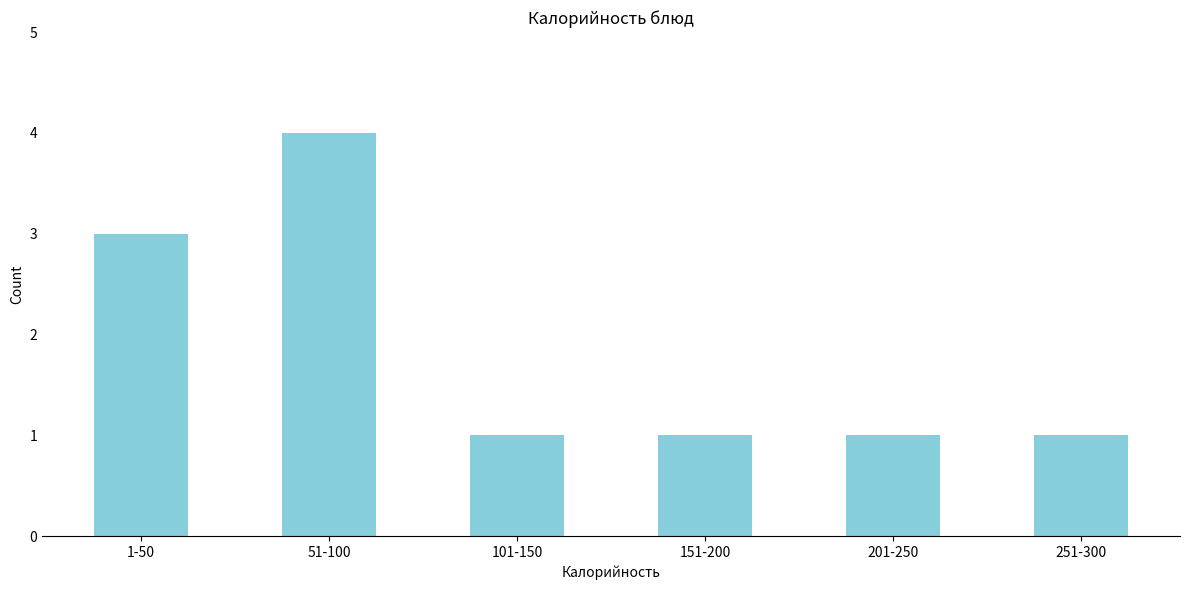

Reading left to right, list all the values displayed in this chart.

1-50=3	51-100=4	101-150=1	151-200=1	201-250=1	251-300=1